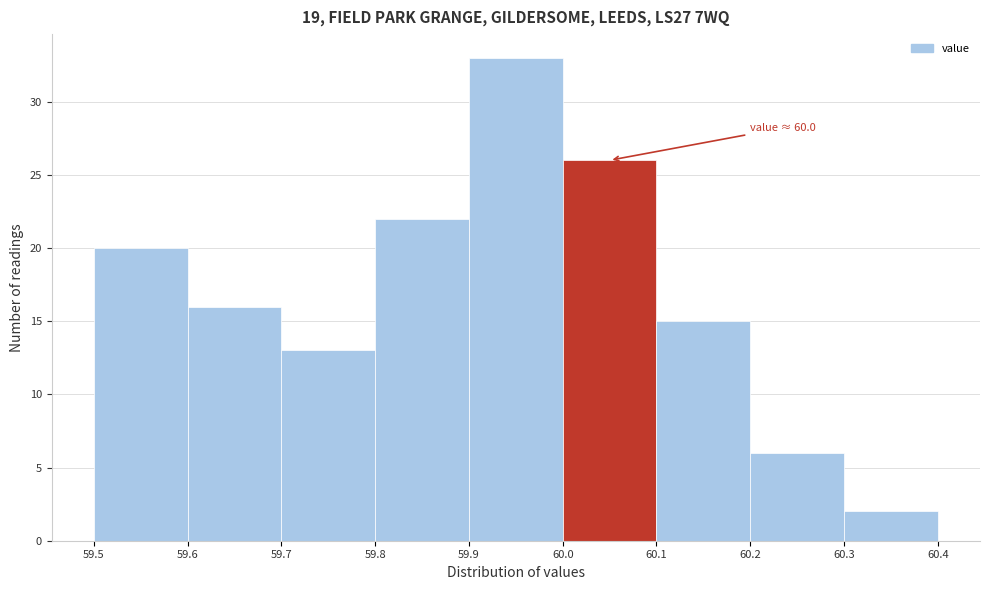

Which range on the x-axis has the tallest bar?

59.9 to 60.0